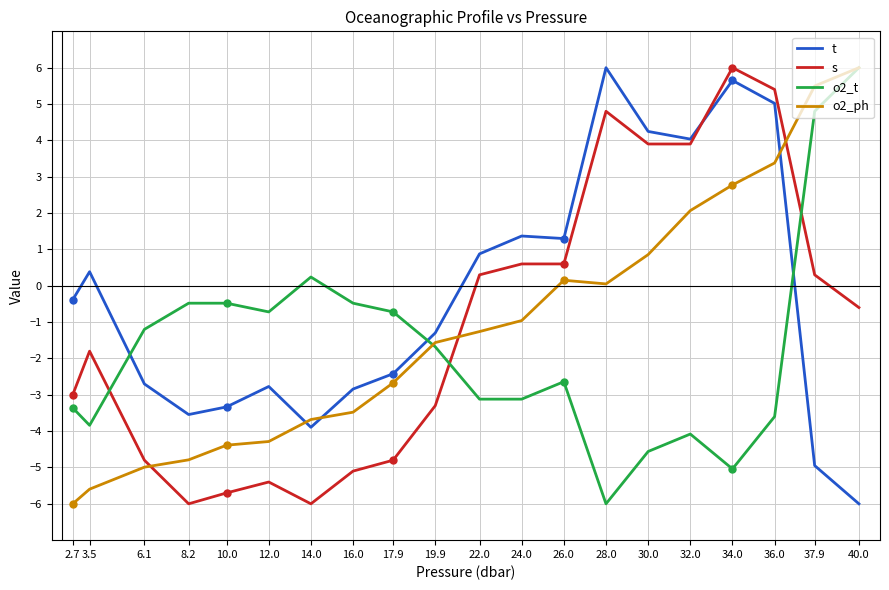

What is the difference between the highest and lowest values at 22.0?

4.0